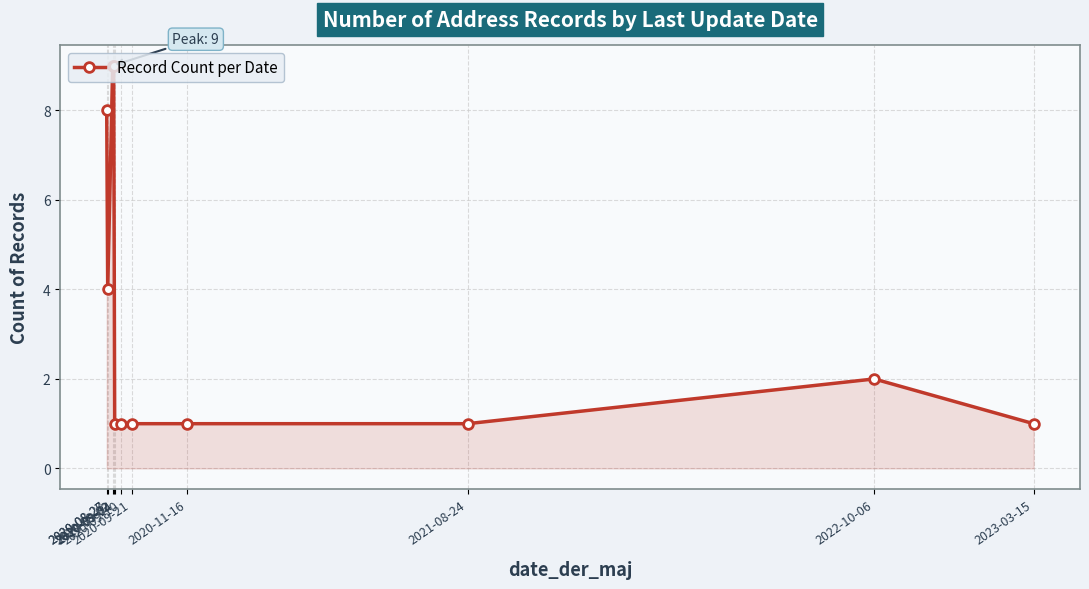

Reading left to right, extract all data points from this chart.

8	4	9	9	1	1	1	1	1	2	1